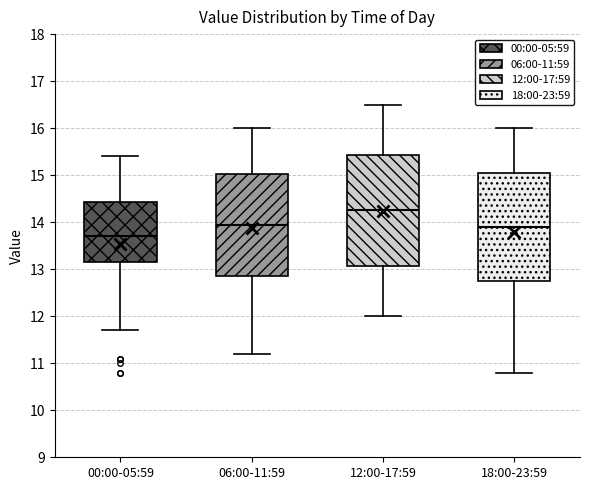

Where does the upper whisker of the box for 12:00-17:59 end on the y-axis? The values are not printed on the chart, so give them approximately, as read against the axis.

16.5